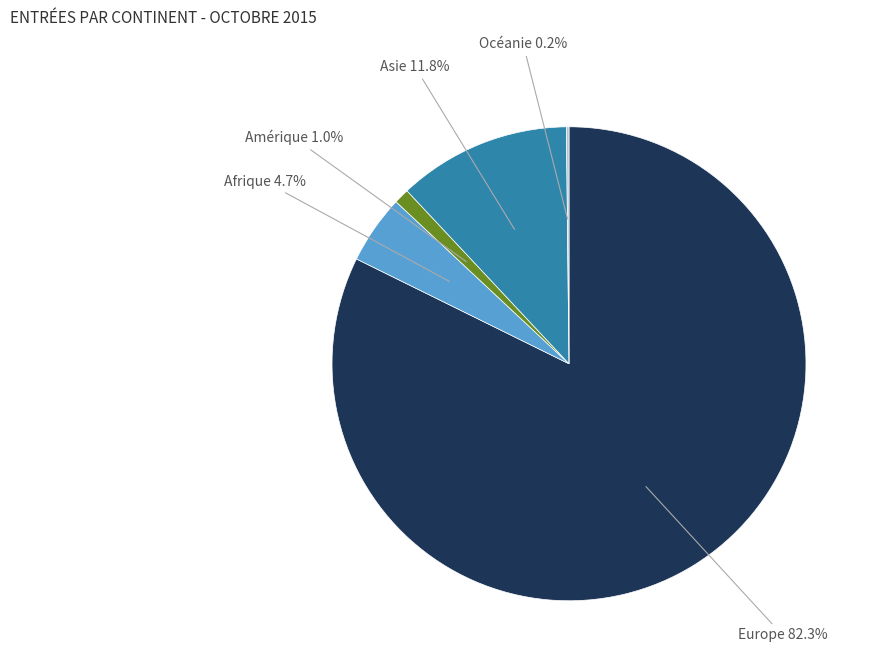

Is there any slice that represents more than half of the pie?

Yes